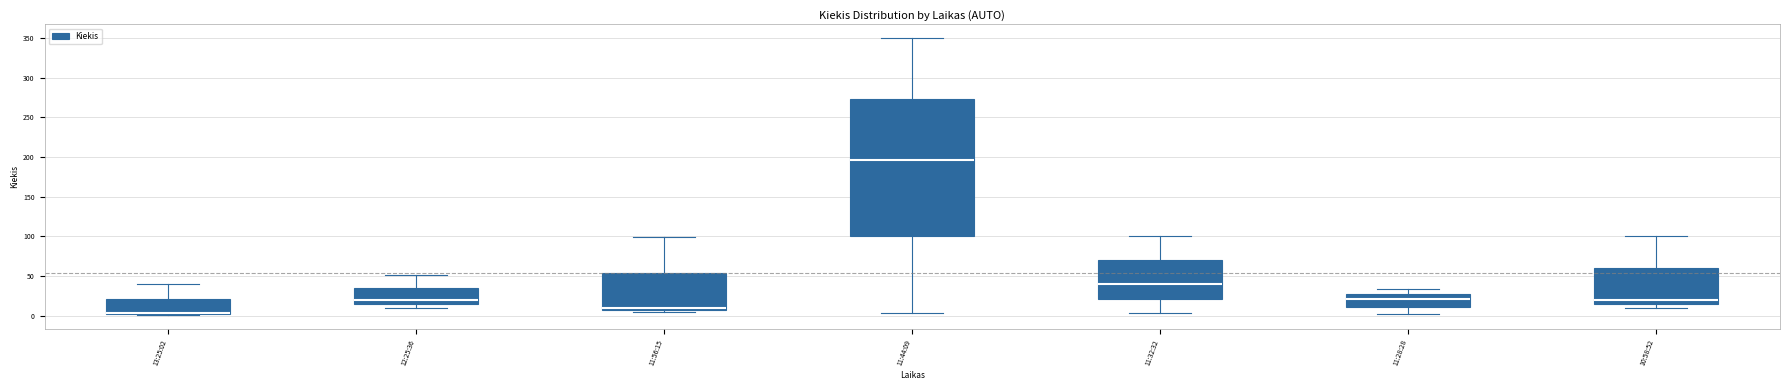

Reading left to right, read every box against the y-axis: the position of its median line, the range the box covers, and the ends of its whiskers. The values are not printed on the chart, so give them approximately, as read against the axis.

13:25:02: median 5 (drawn on the box's lower edge), box 0 to 20, whiskers 0 to 40
12:25:36: median 20, box 15 to 35, whiskers 10 to 50
11:56:15: median 10 (just above the box's lower edge), box 10 to 55, whiskers 5 to 100
11:44:09: median 195, box 100 to 275, whiskers 5 to 350
11:32:32: median 40, box 20 to 70, whiskers 5 to 100
11:28:28: median 20, box 10 to 30, whiskers 0 to 35
10:58:52: median 20, box 15 to 60, whiskers 10 to 100